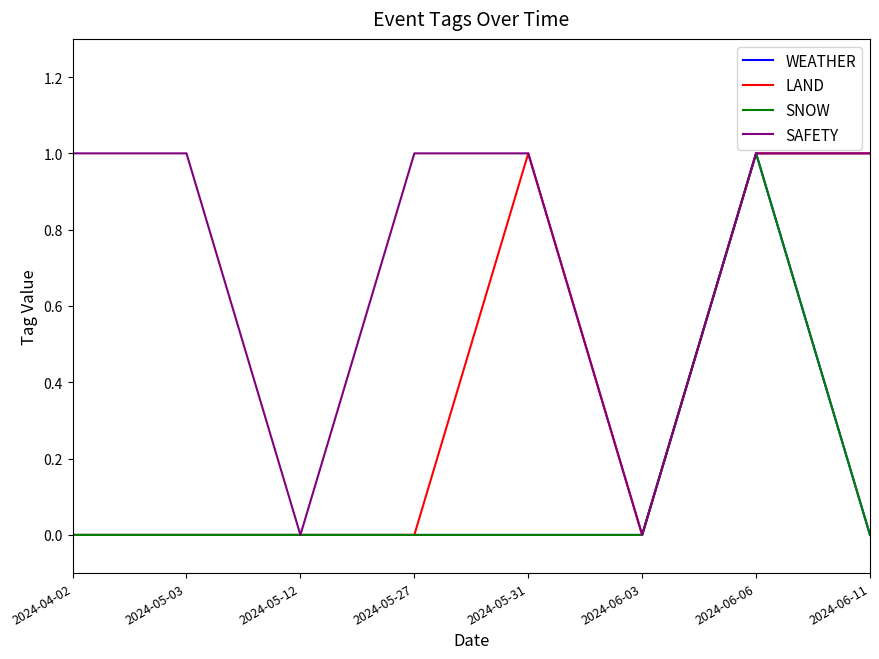

Is it true that LAND equals 0 at 2024-05-12?

True